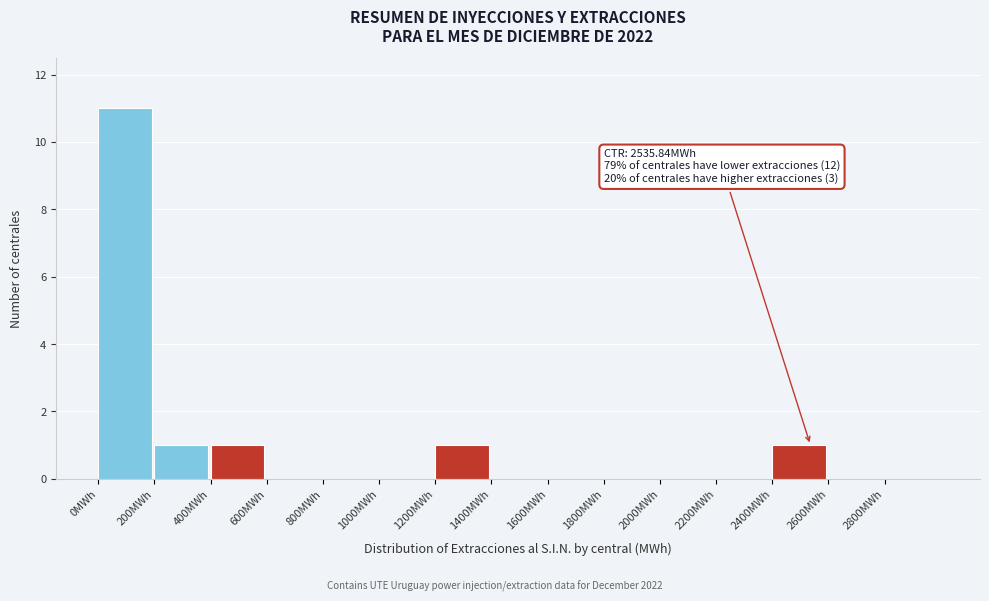

Which range on the x-axis has the tallest bar?

0 to 200